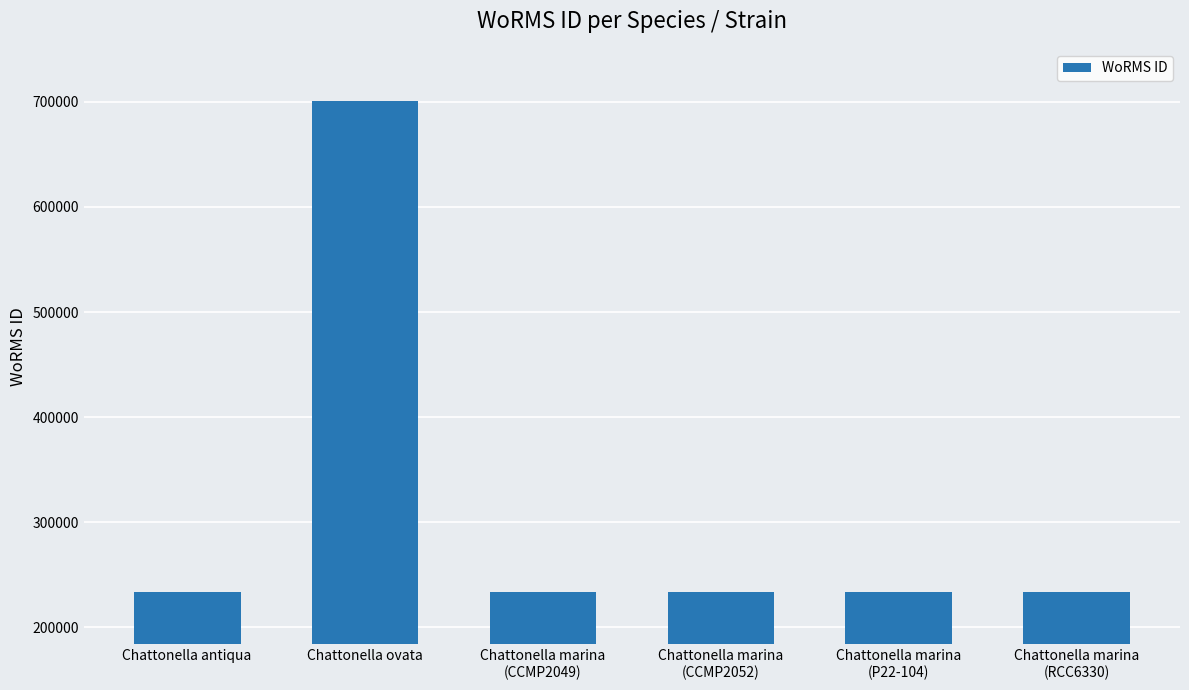

The chart shows a value of 381682 at Chattonella marina
(P22-104). True or false?

False